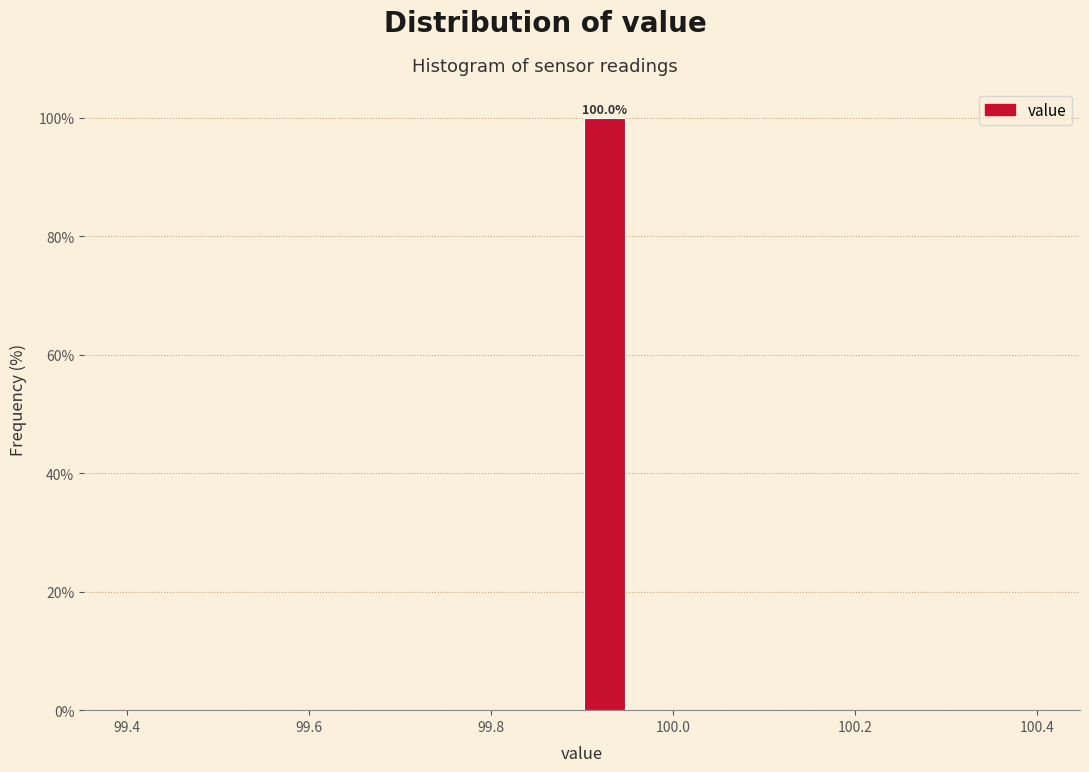

Around what value on the x-axis is the tallest bar? Give the approximate position of its centre, as read against the axis.

99.92